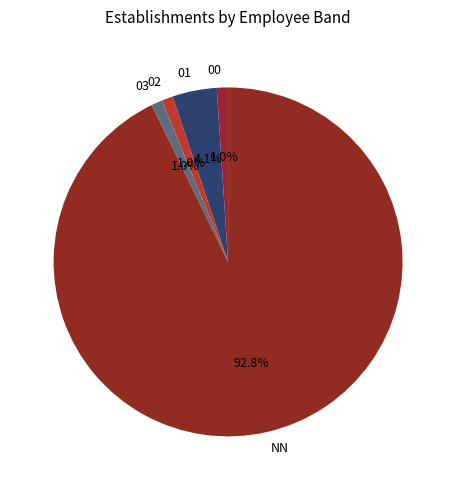

What percentage is the 01 slice, to the nearest percent?

4%